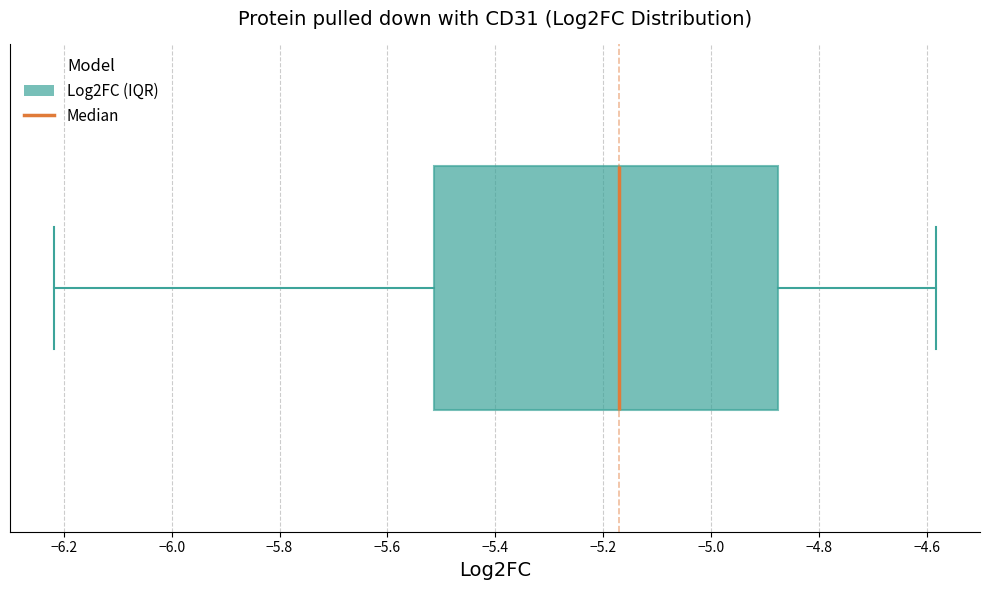

Where does the right whisker of the box end on the x-axis? The values are not printed on the chart, so give them approximately, as read against the axis.

-4.58